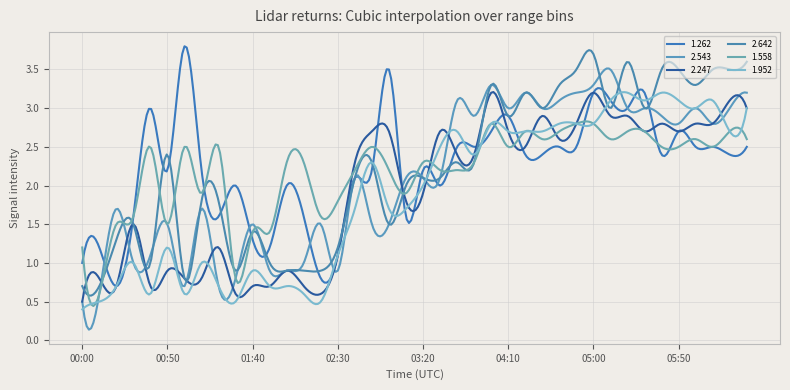

How many lines are shown in the chart?

6